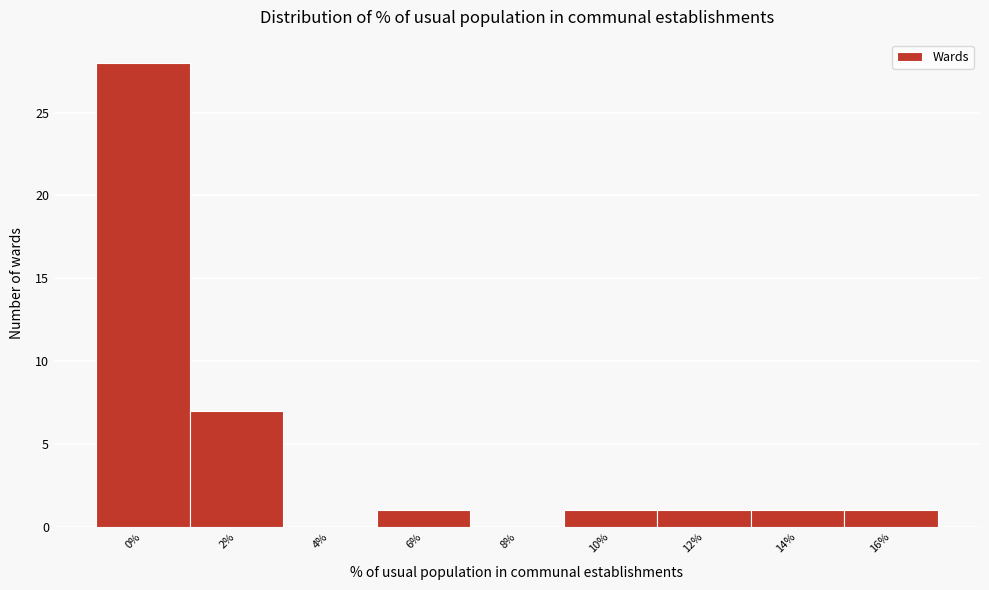

Reading right to left, extract all data points from this chart.

16%=1	14%=1	12%=1	10%=1	8%=0	6%=1	4%=0	2%=7	0%=28